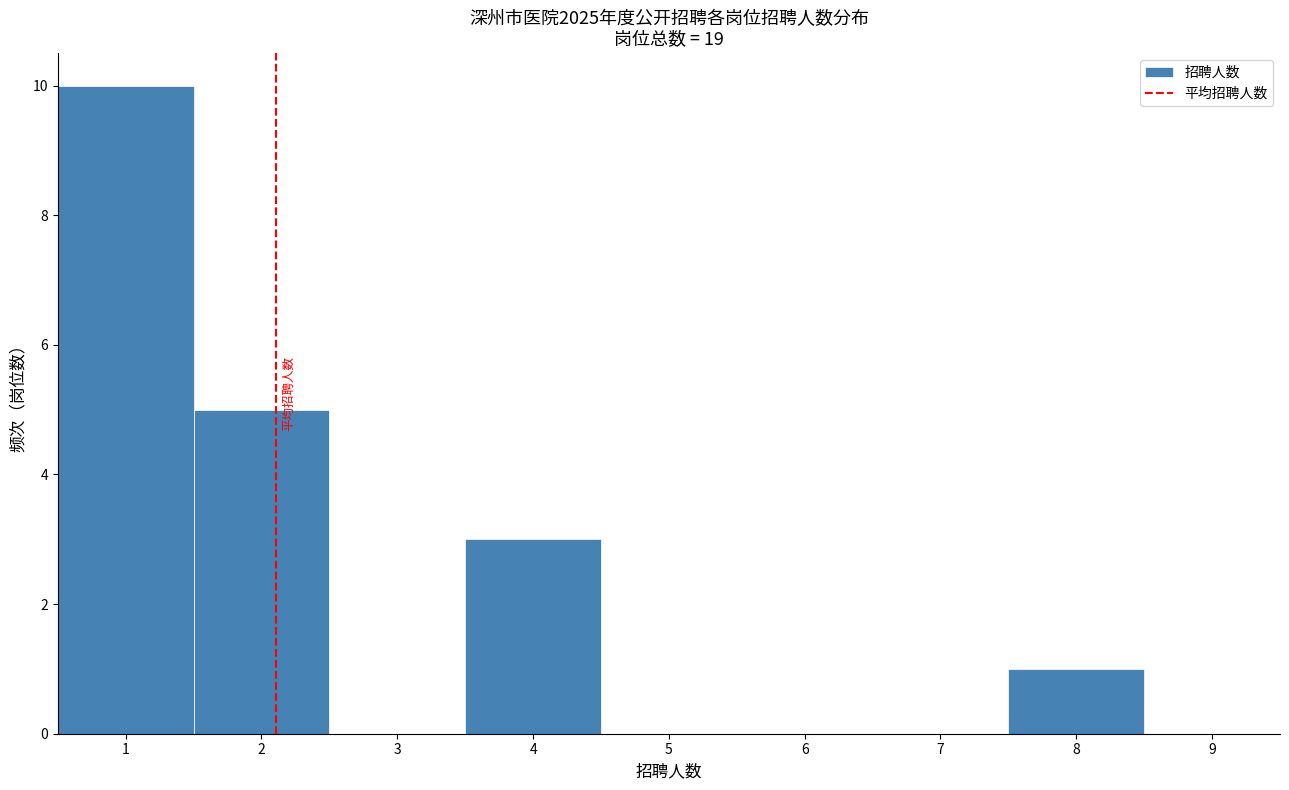

What is the height of the bar covering 0.5 to 1.5 on the x-axis? The values are not printed on the chart, so give them approximately, as read against the axis.

10